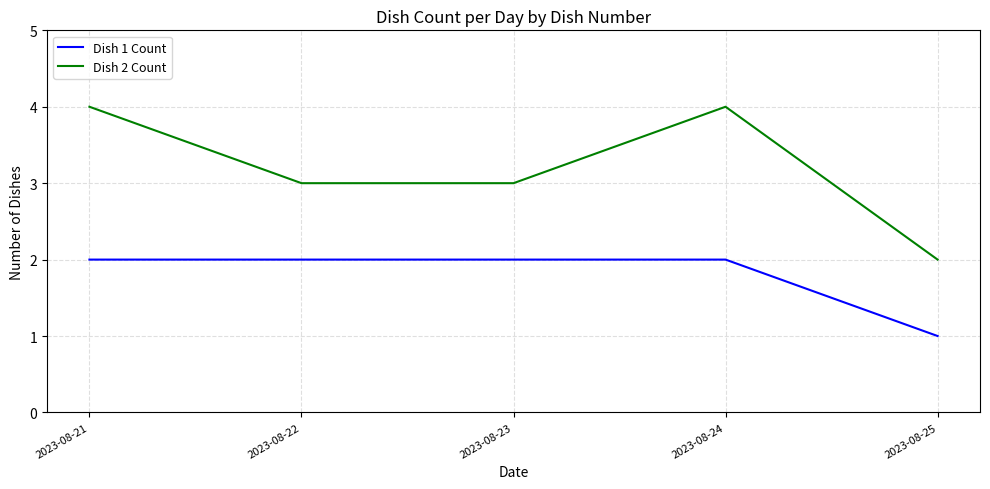

Count the number of data series in this chart.

2